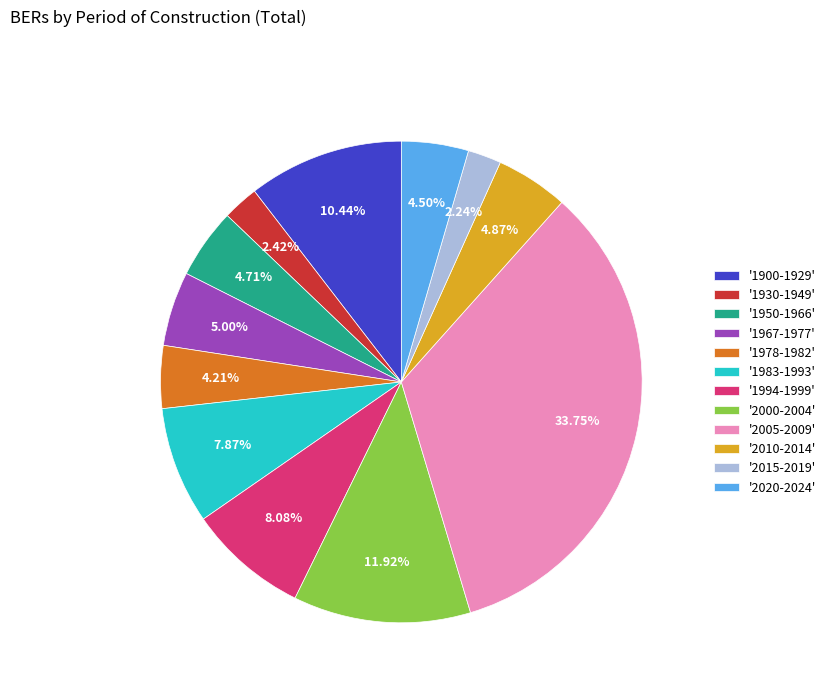

Is there a majority slice in this chart?

No